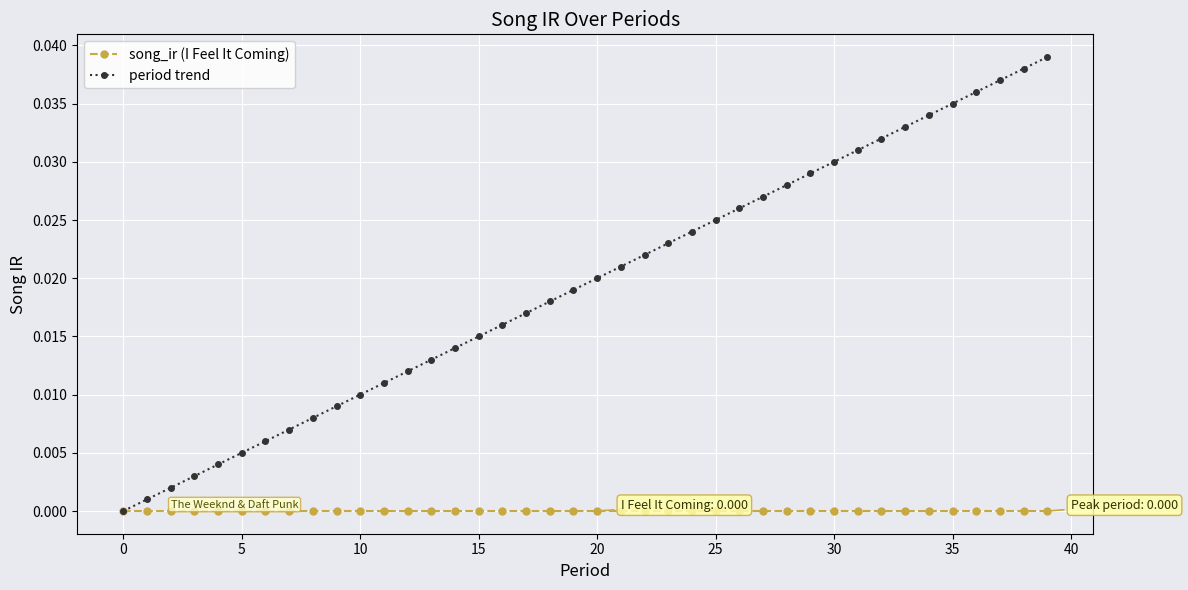

What are all the series names shown in the legend?

song_ir (I Feel It Coming), period trend